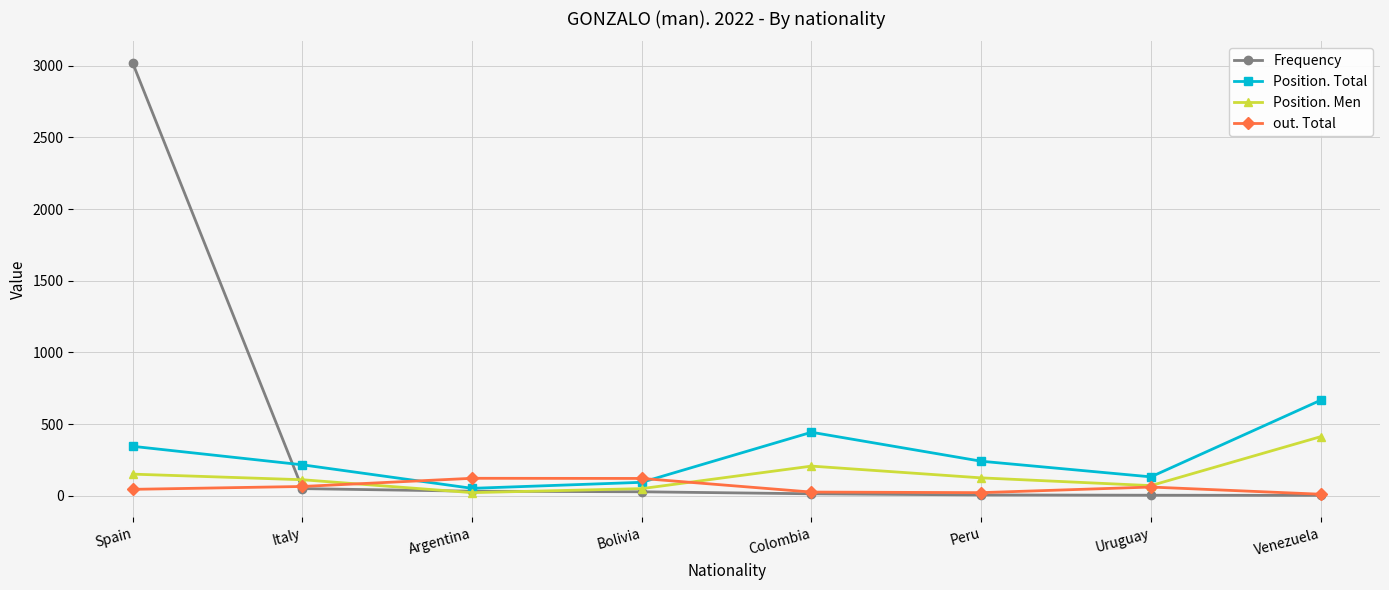

How many series are shown in this chart?

4